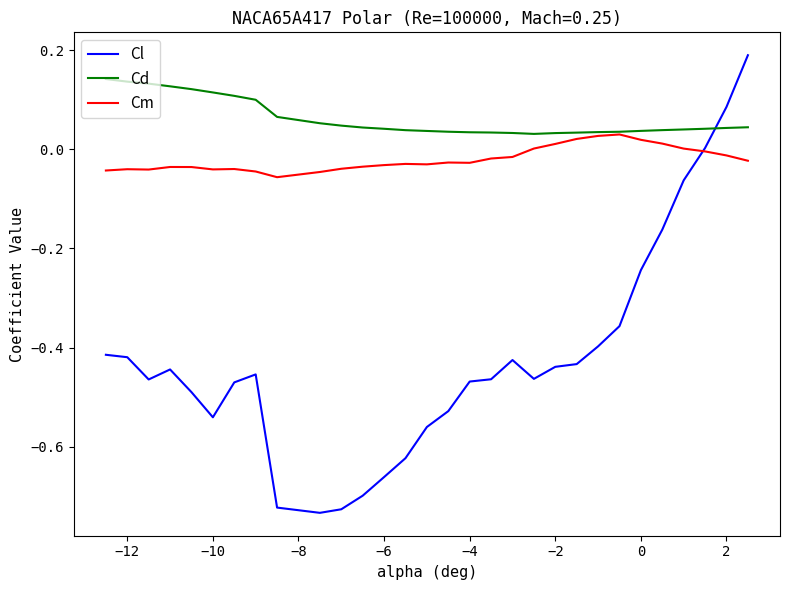

True or false: Cm has more than 0 points higher than both neighbors.

True